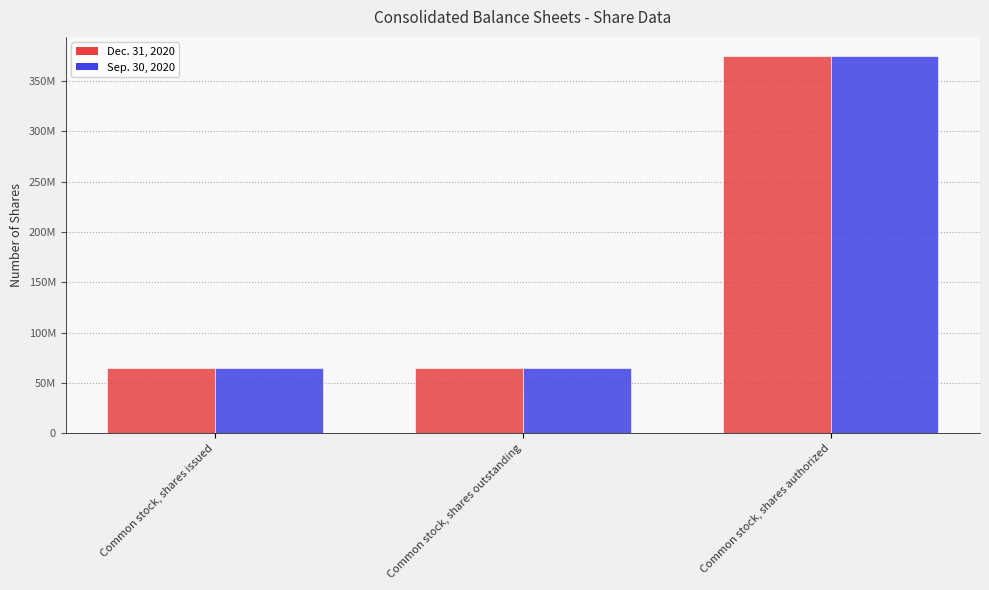

Does the chart contain any negative values?

No